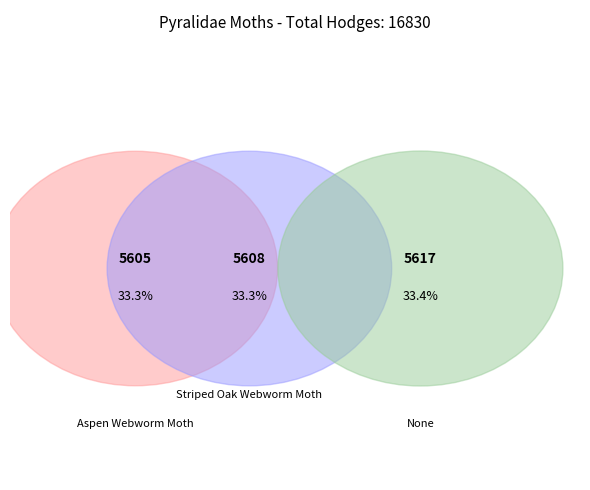

What percentage is NOT represented by None?

66.6%